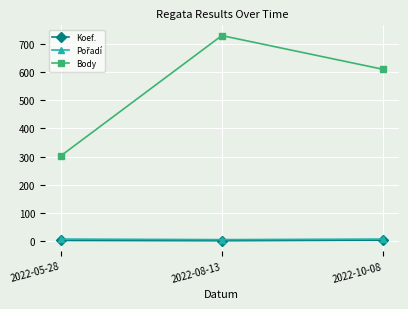

What is the value of the Body point at the 1st from the left?

303